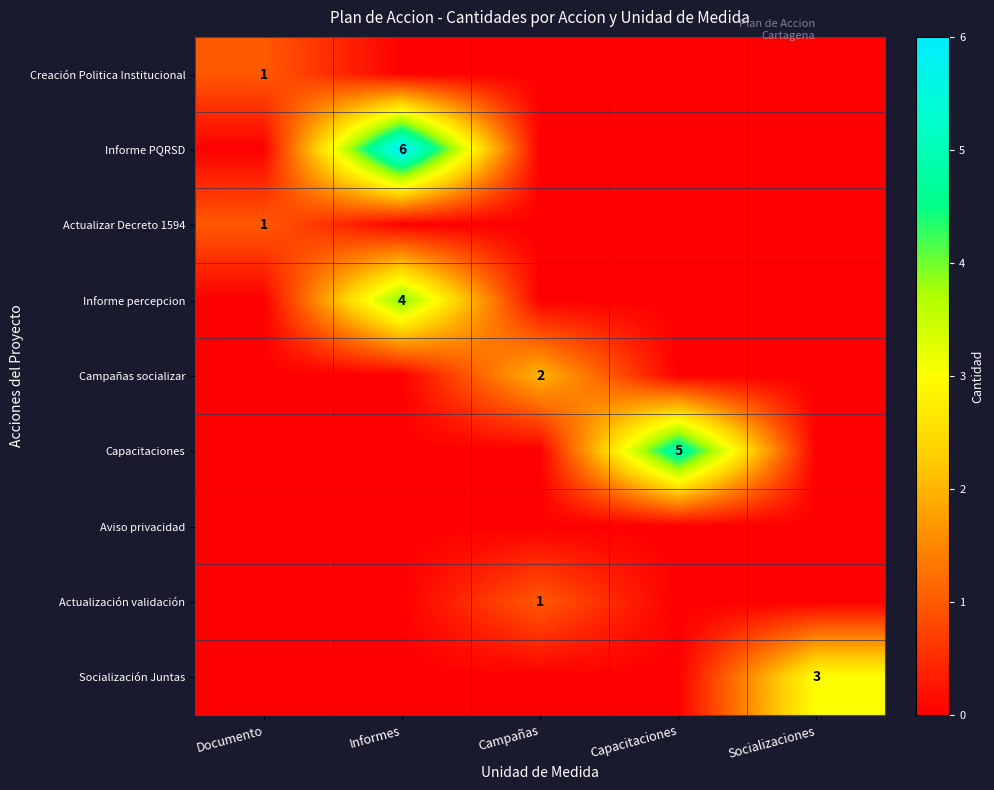

True or false: Creación Politica Institucional has a value of 2 at Documento.

False